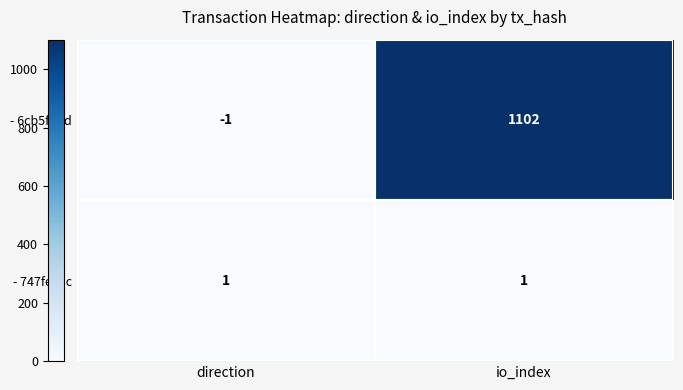

At io_index, list the series in order from smallest to largest.

- 747fe93c, - 6cb5fd2d